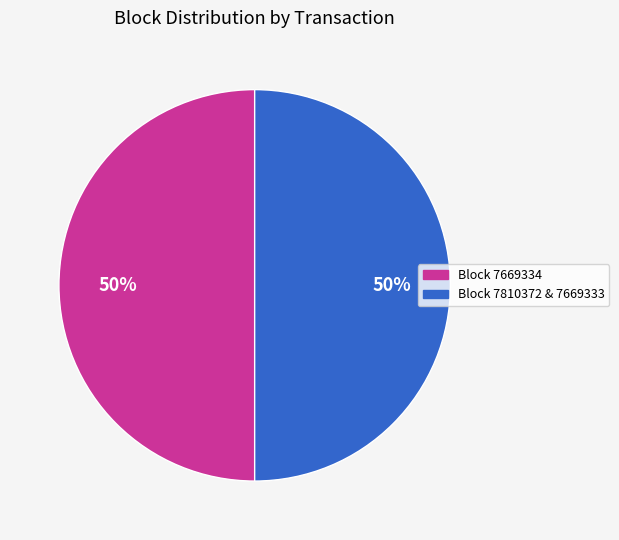

To the nearest percent, what is the average slice percentage?

50%